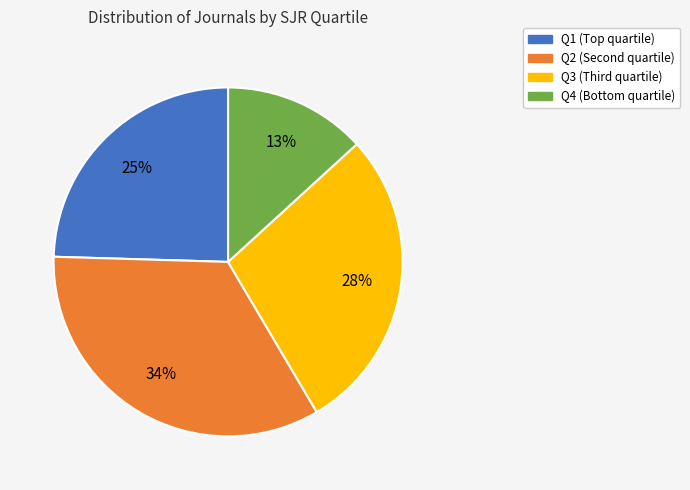

Is it true that Q2 is 48% of the pie?

False